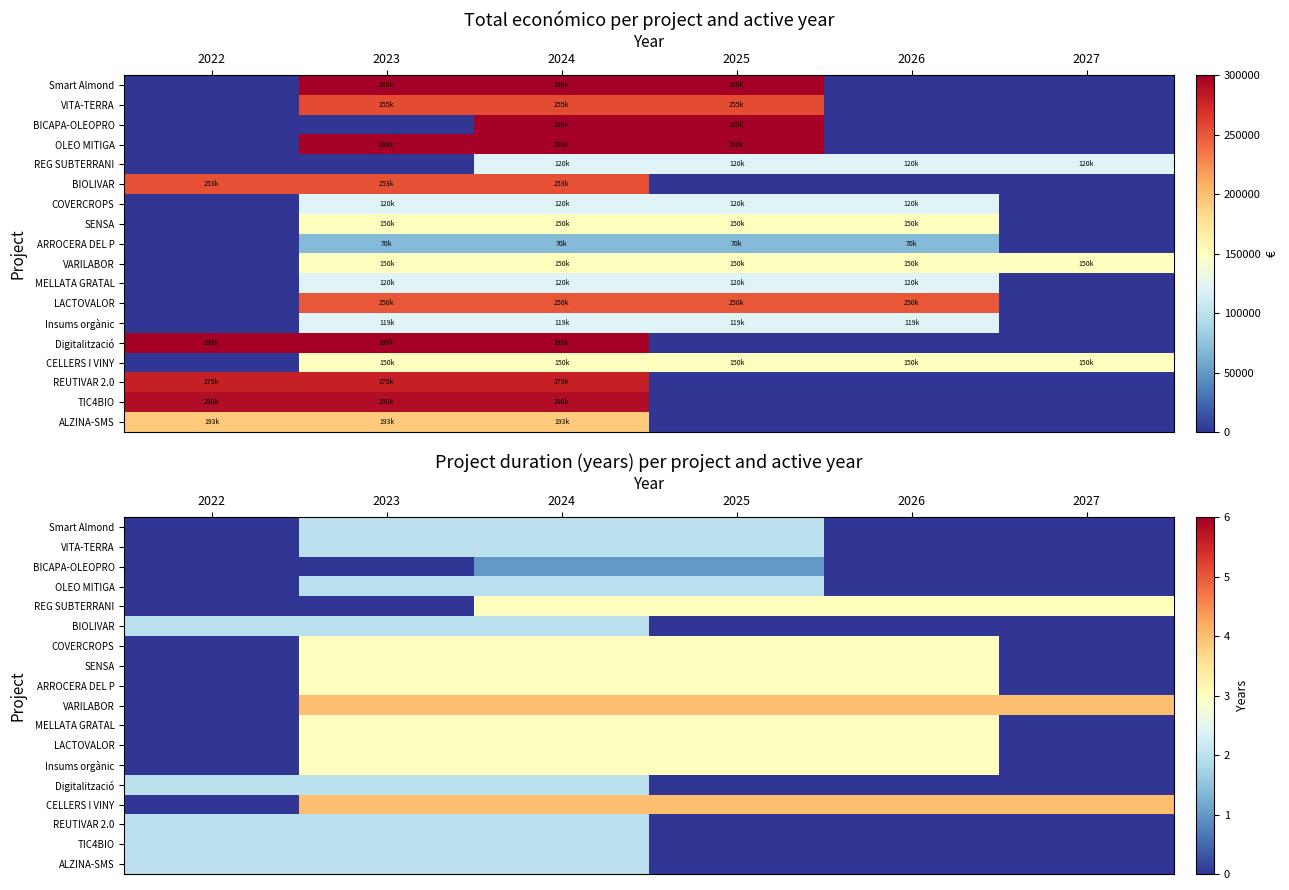

What is the sum of all LACTOVALOR values?

12